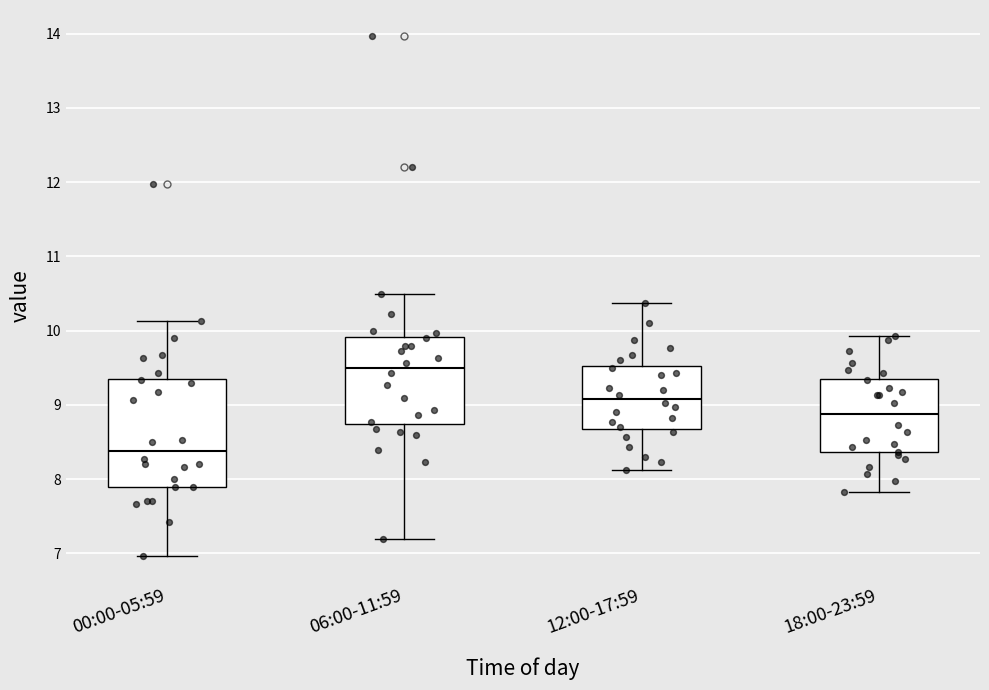

Reading left to right, transcribe this box plot: for each box, give where its median line is, the range the box spans, and where its two whiskers end, as read against the y-axis. The values are not printed on the chart, so give them approximately, as read against the axis.

00:00-05:59: median 8.4, box 7.9 to 9.4, whiskers 7.0 to 10.1
06:00-11:59: median 9.5, box 8.7 to 9.9, whiskers 7.2 to 10.5
12:00-17:59: median 9.1, box 8.7 to 9.5, whiskers 8.1 to 10.4
18:00-23:59: median 8.9, box 8.4 to 9.4, whiskers 7.8 to 9.9